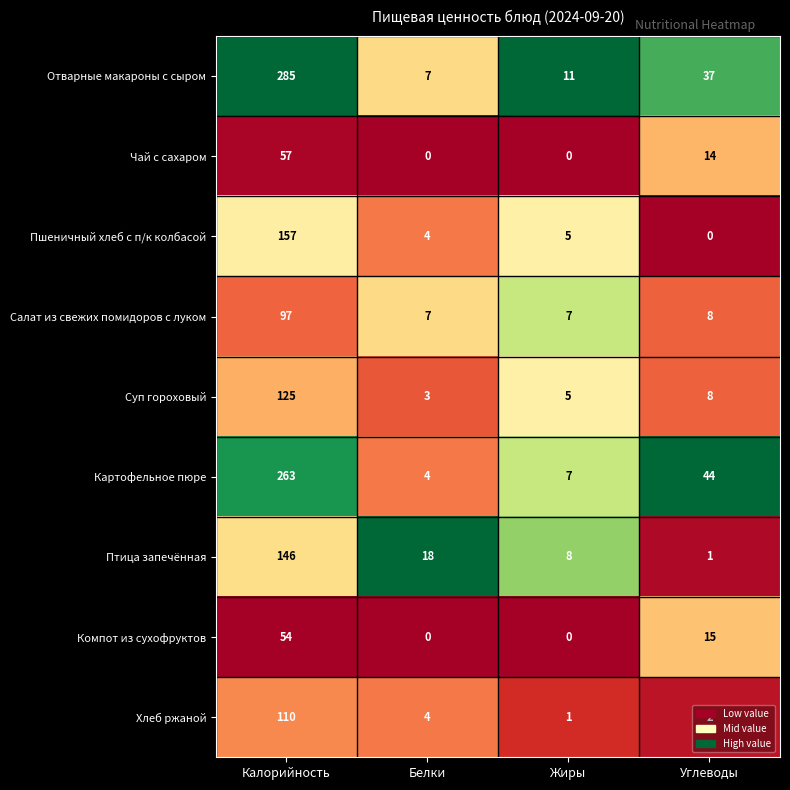

Where does the Отварные макароны с сыром series first go above 37?

Калорийность